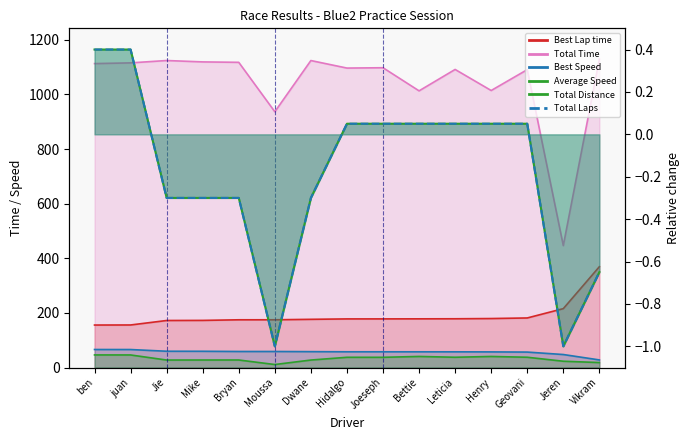

What is the average value of the Total Laps series?

-0.2